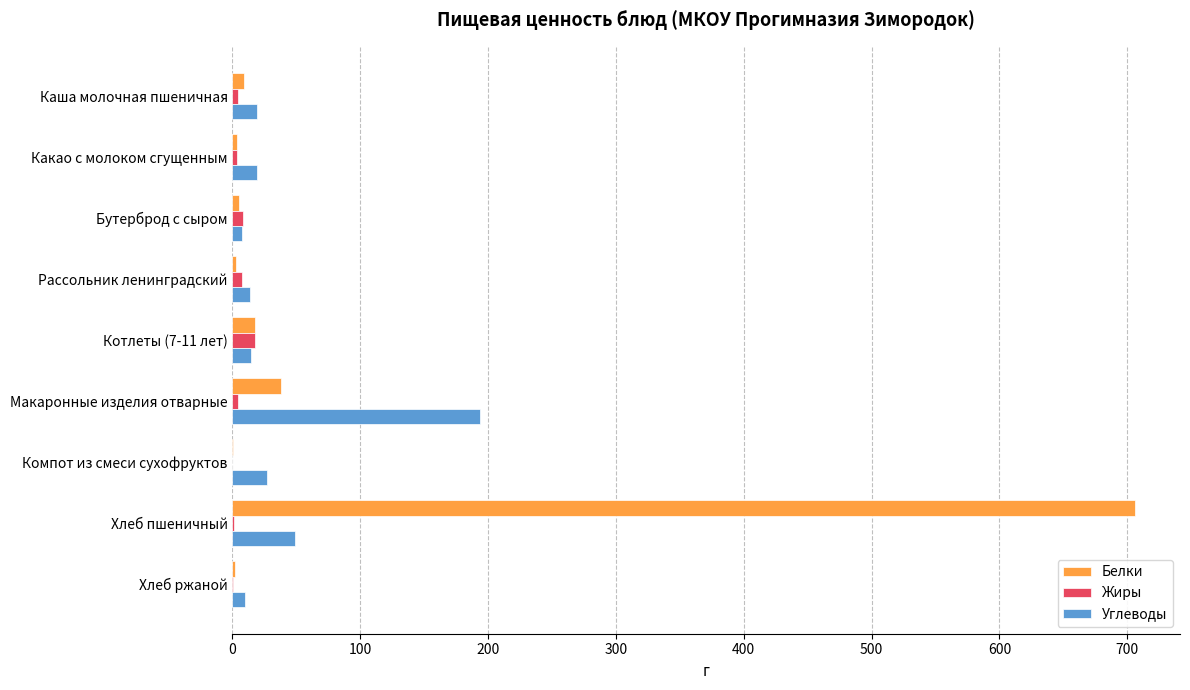

At which category is the sum across all series the highest?

Хлеб пшеничный